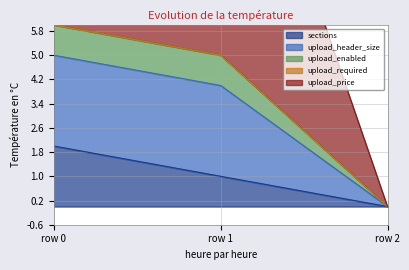

Rank the categories by sections value from highest to lowest.

row 0, row 1, row 2